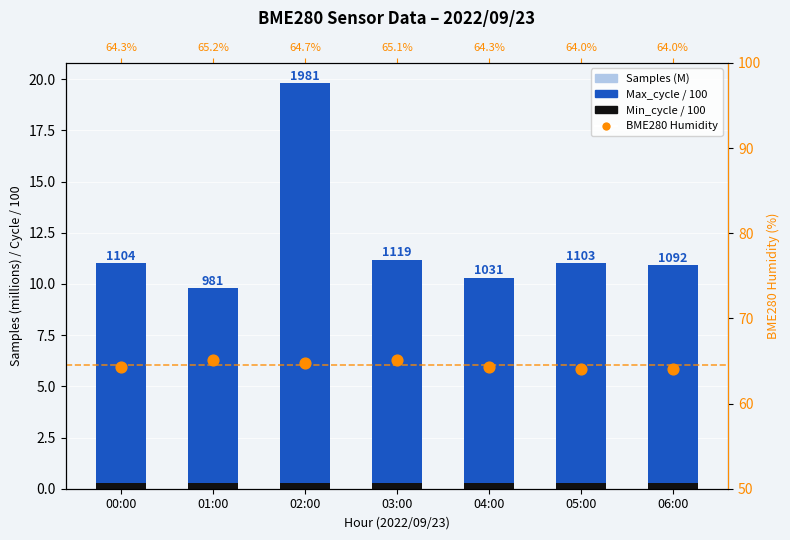

At how many categories does at least one series exceed 3?

7